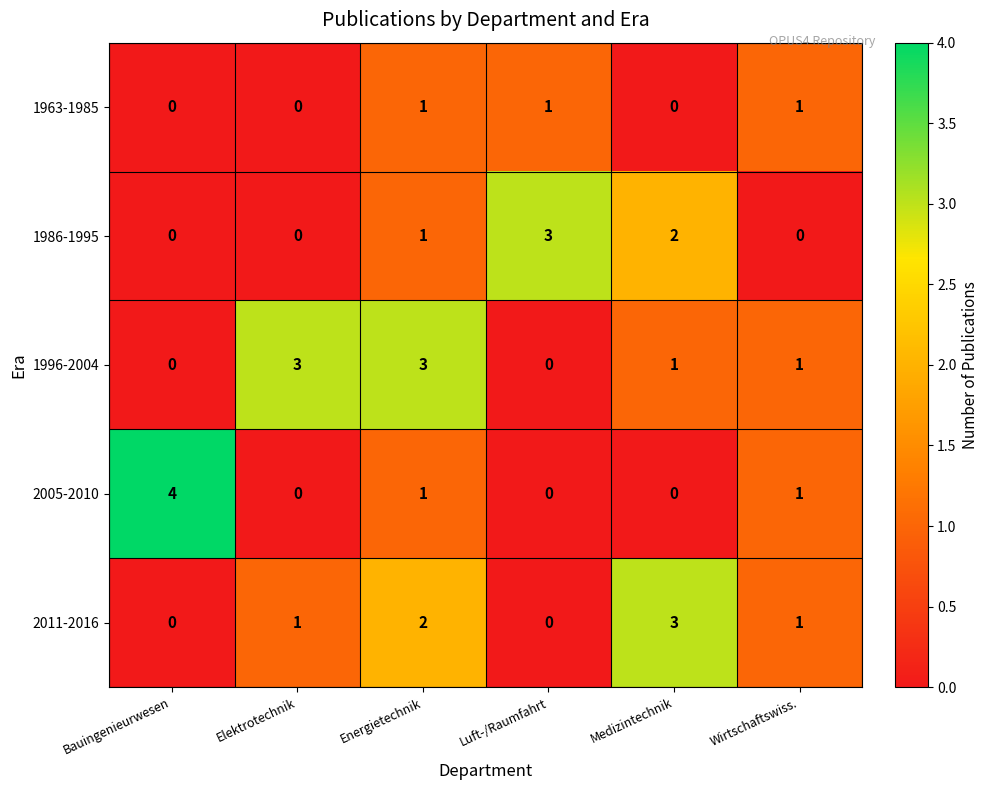

At which category is the sum across all series the highest?

Energietechnik